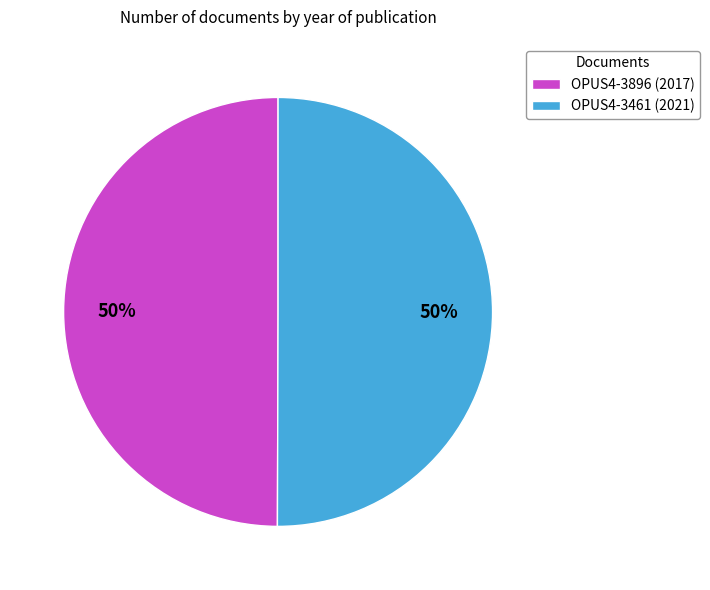

The OPUS4-3461 slice represents 39% of the pie. True or false?

False